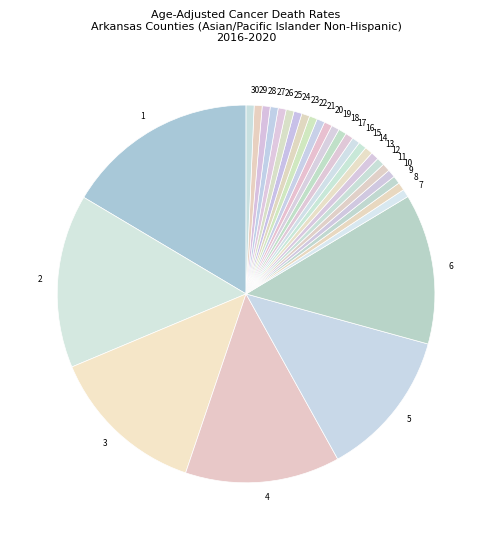

What is the ratio of the value at 13 to the value at 23?

1.0